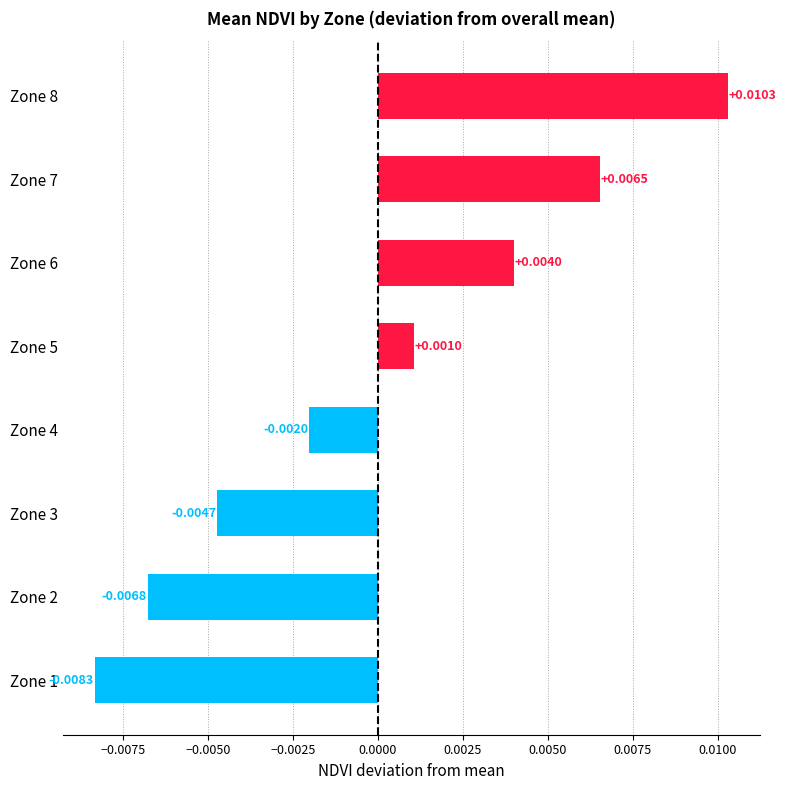

At which category does the chart reach its peak across all series?

Zone 8